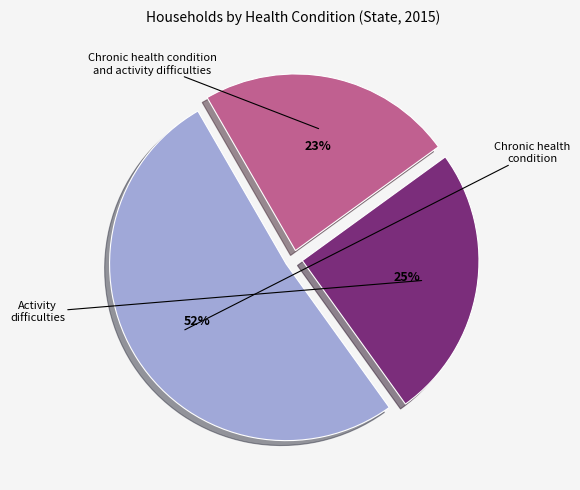

To the nearest percent, what is the average slice percentage?

33%